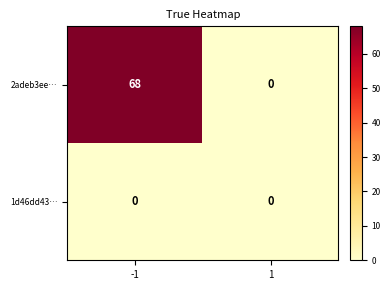

Which series has the largest total across all categories?

2adeb3ee…